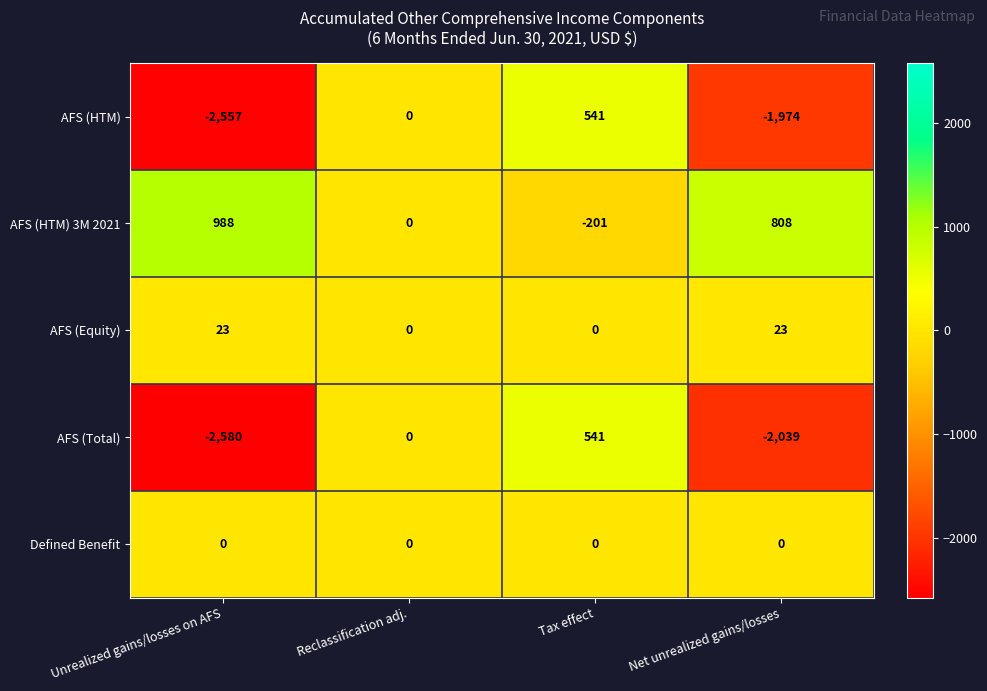

At which category is the sum across all series the highest?

Tax effect